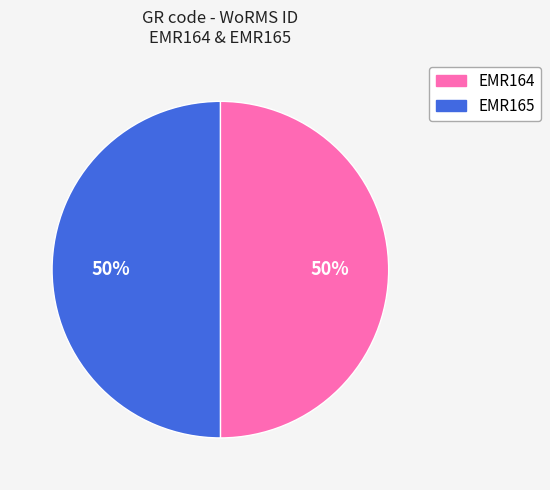

The EMR165 slice represents 50% of the pie. True or false?

True